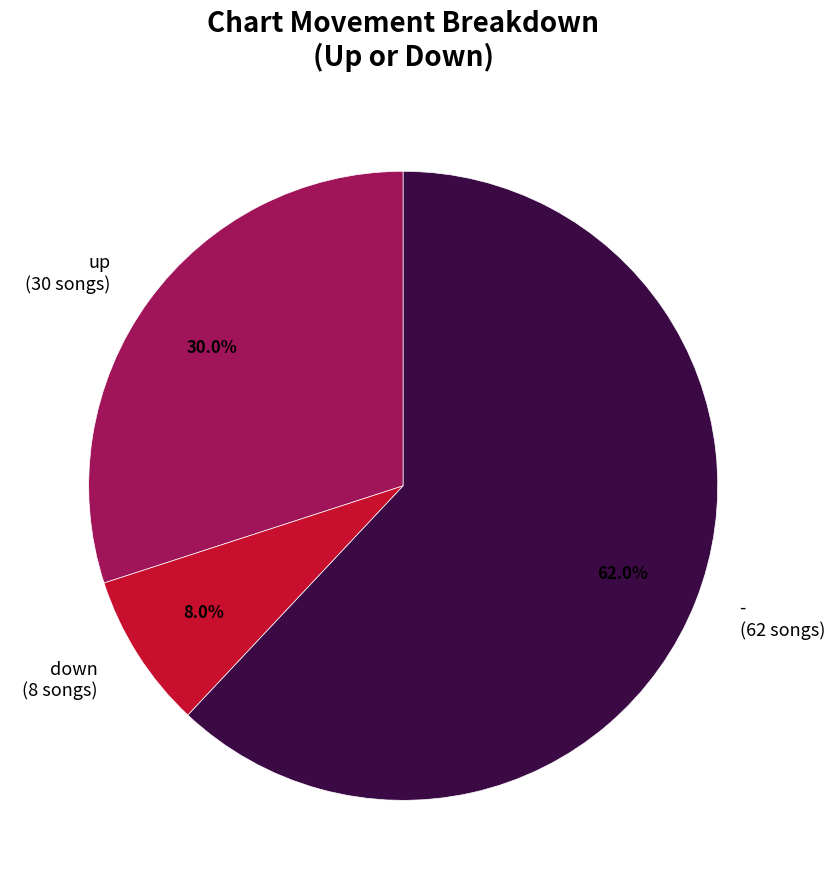

To the nearest percent, what is the average slice percentage?

33%